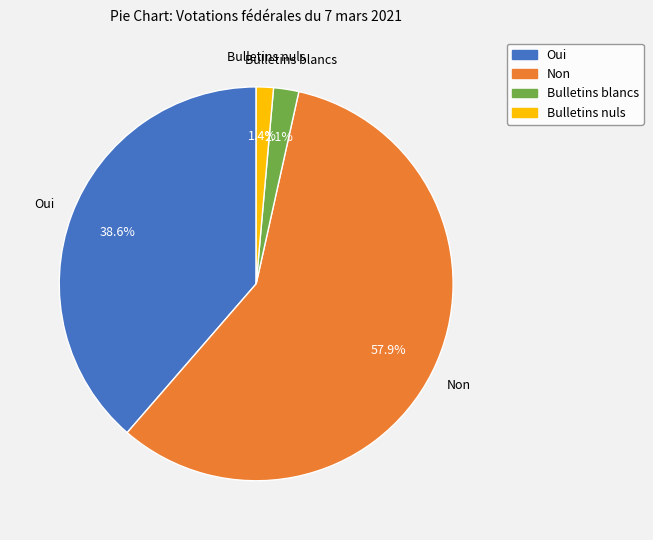

Between Oui and Bulletins blancs, which is larger?

Oui